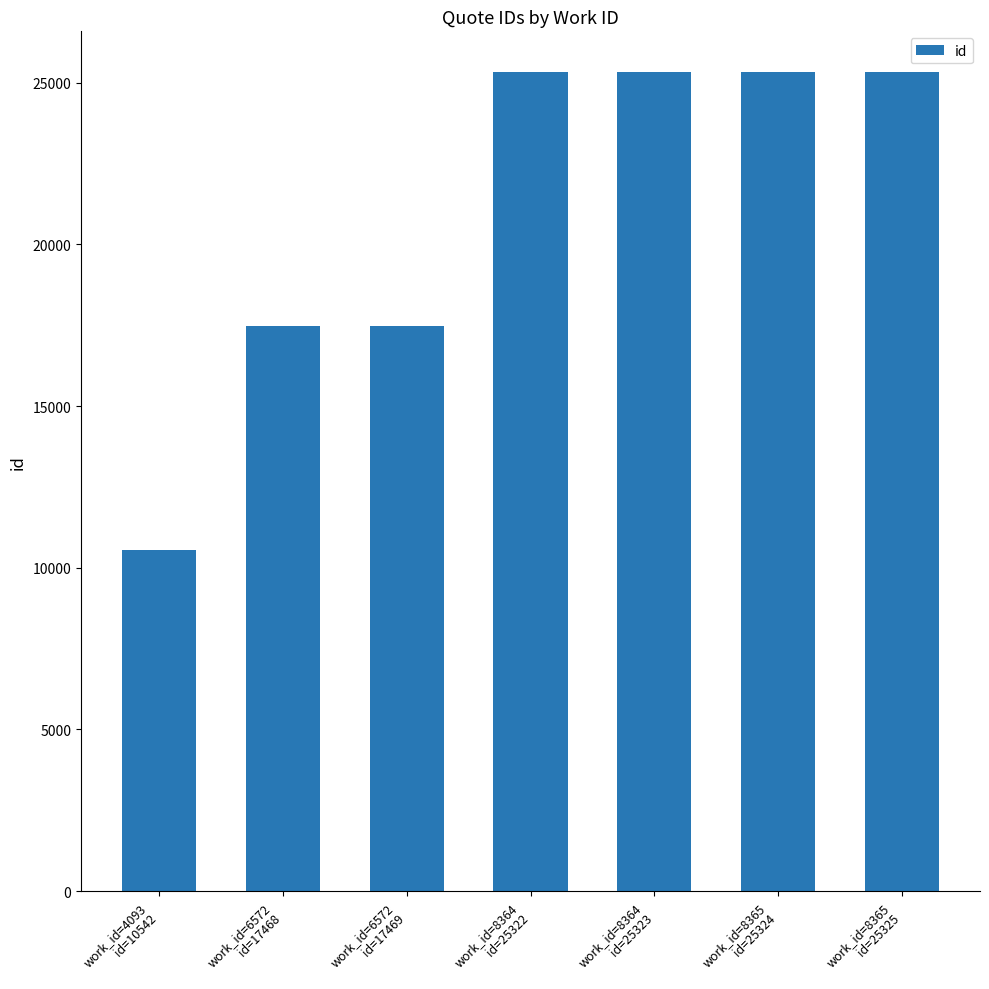

What is the smallest value displayed?

10542